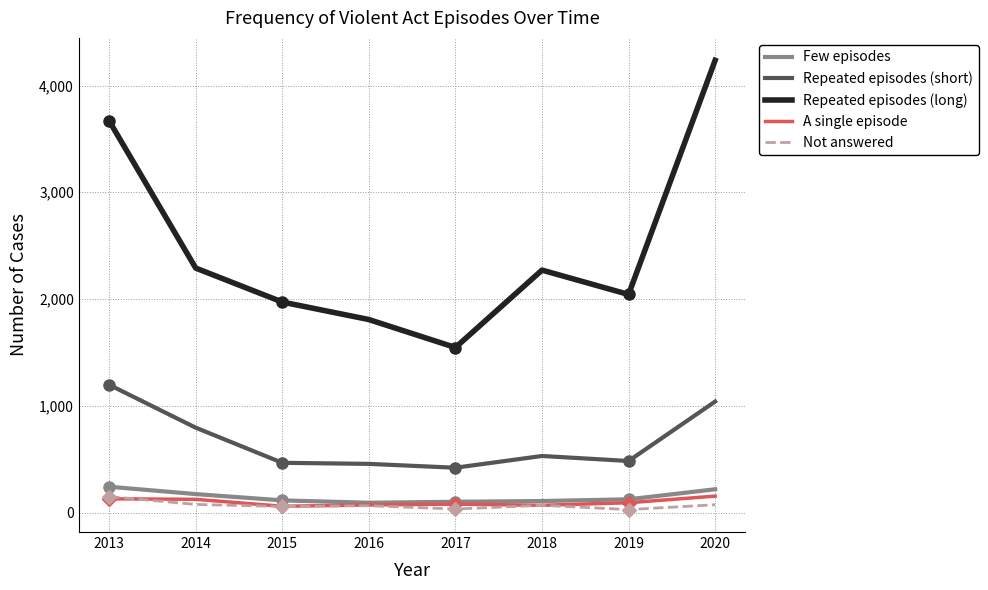

What are all the series names shown in the legend?

Few episodes, Repeated episodes (short), Repeated episodes (long), A single episode, Not answered